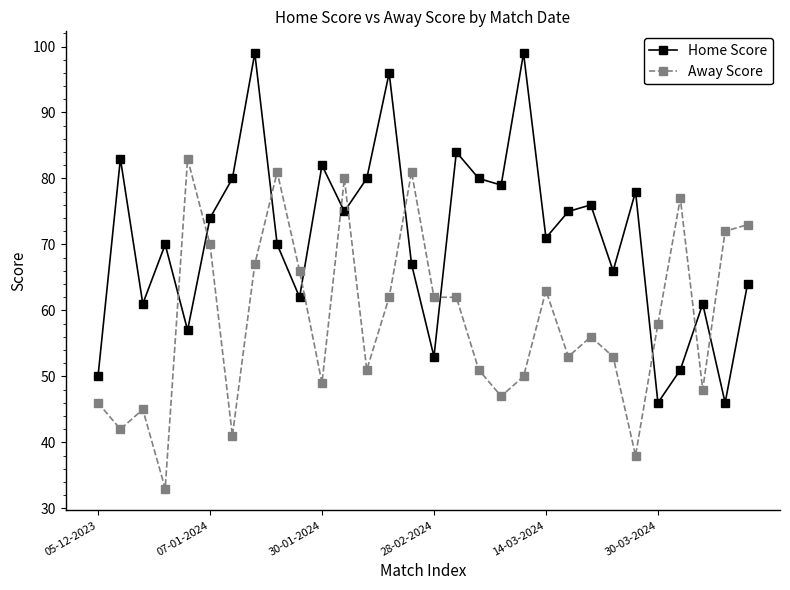

How many categories are shown in the chart?

30